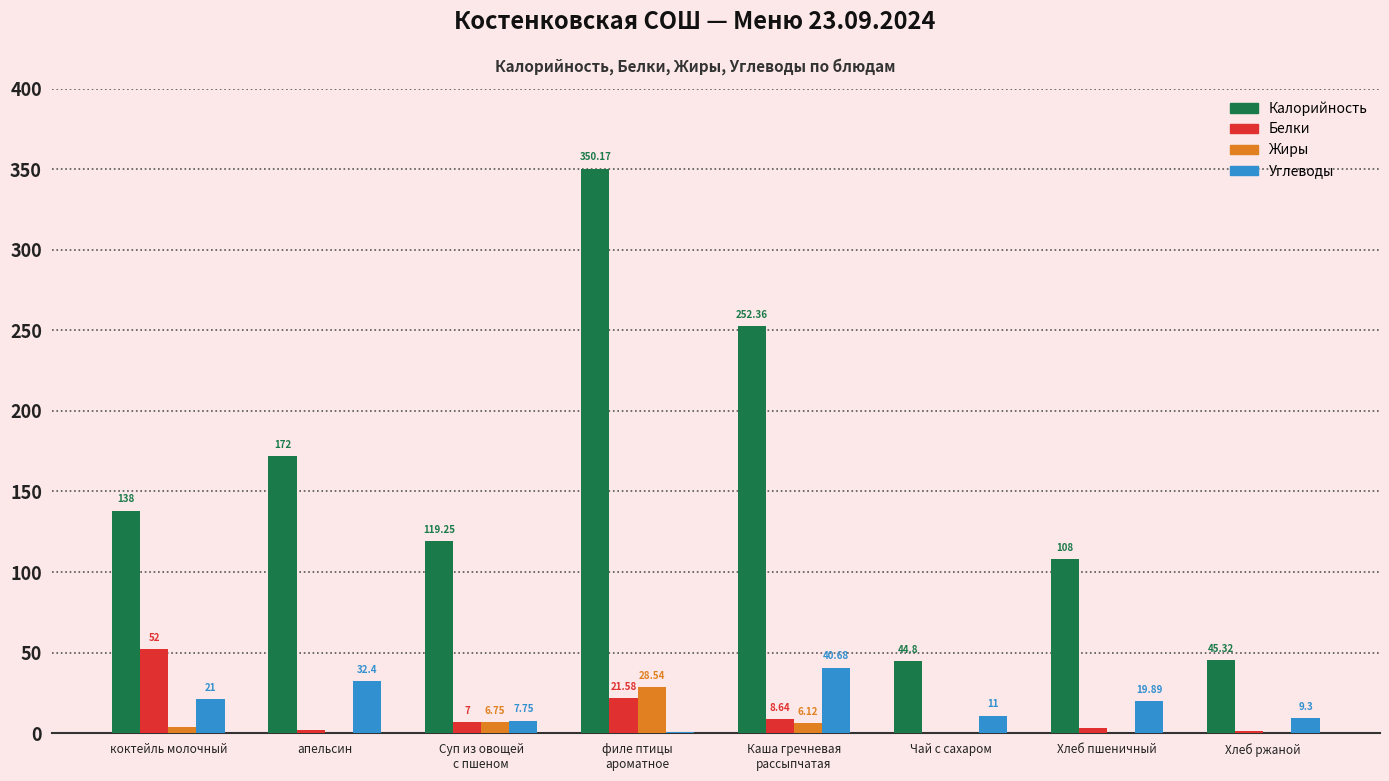

Between Чай с сахаром and Хлеб ржаной, which series saw the biggest shift?

Углеводы